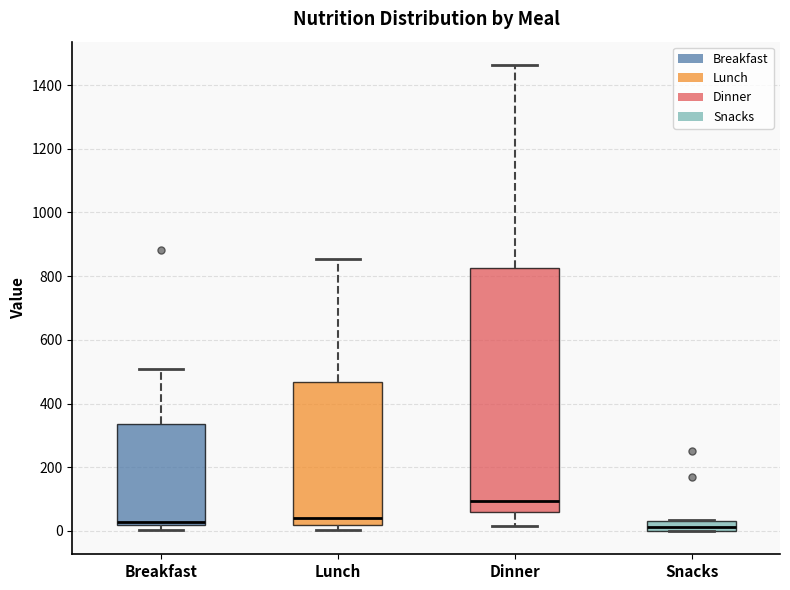

Where does the median line of the box for Snacks sit on the y-axis? The values are not printed on the chart, so give them approximately, as read against the axis.

20